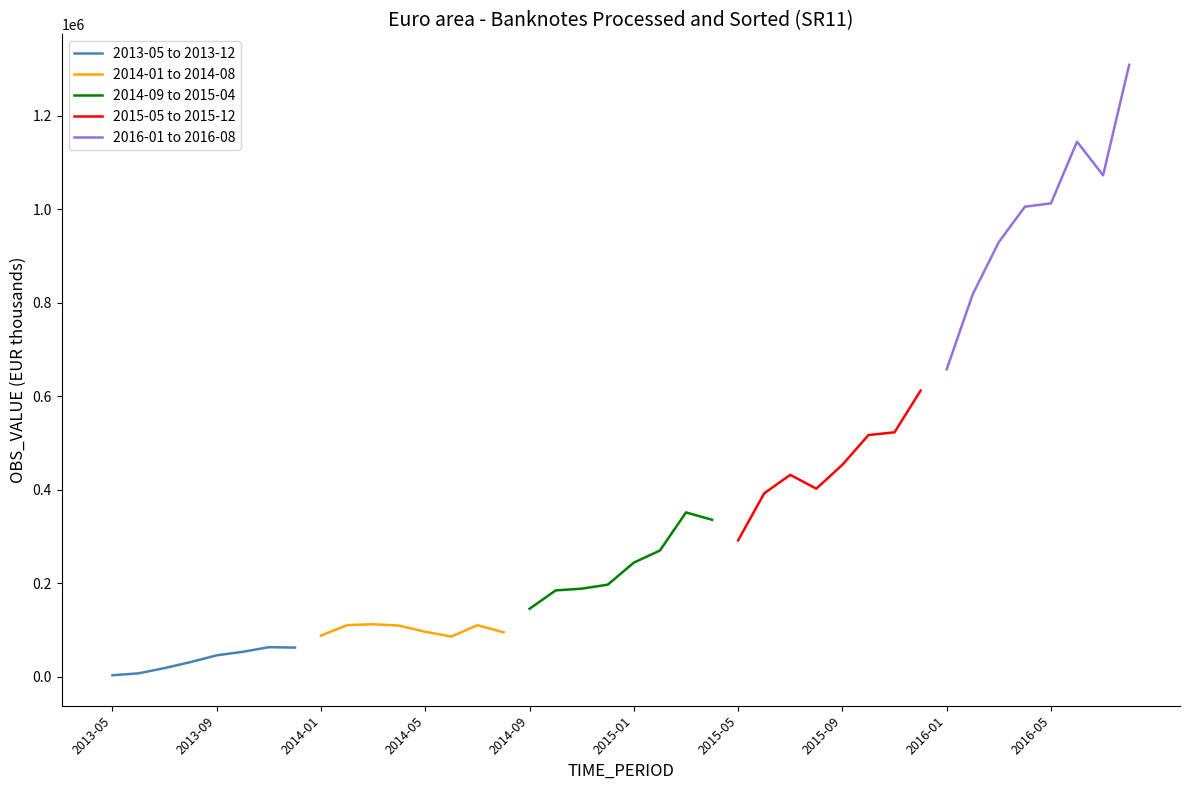

List the series in order of their peak value, lowest first.

2013-05 to 2013-12, 2014-01 to 2014-08, 2014-09 to 2015-04, 2015-05 to 2015-12, 2016-01 to 2016-08